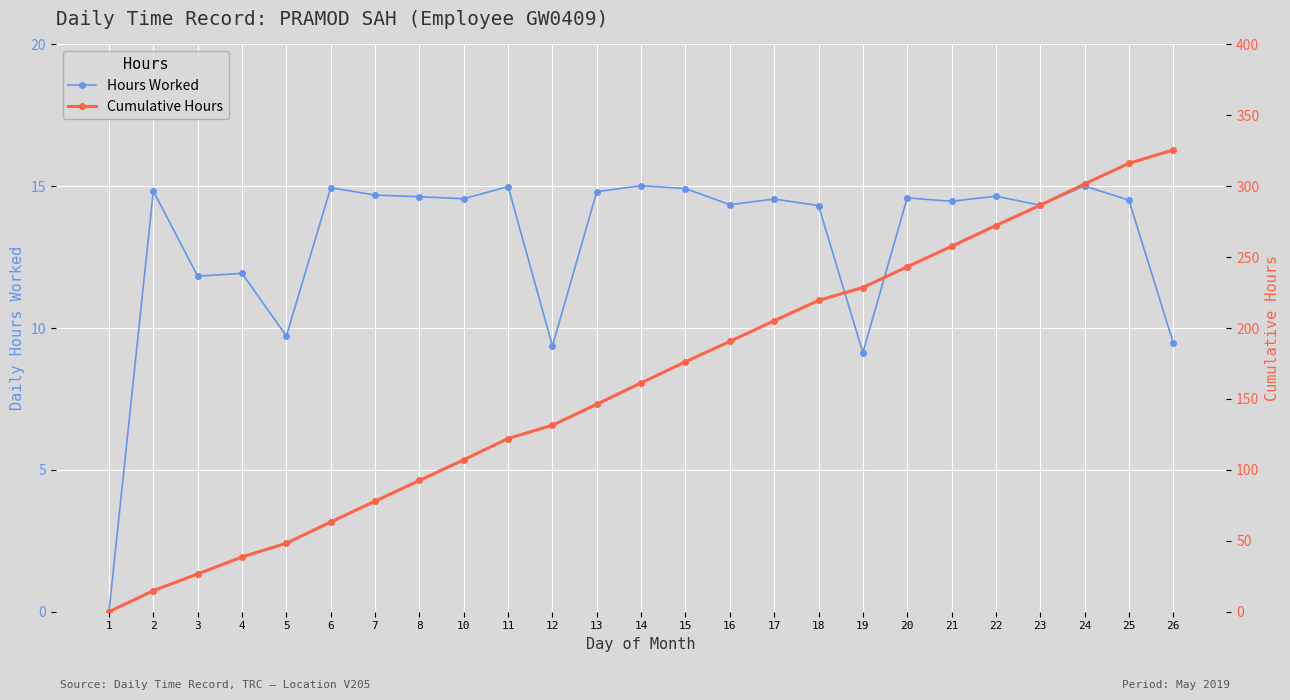

List the series in order of their overall mean, lowest first.

Hours Worked, Cumulative Hours